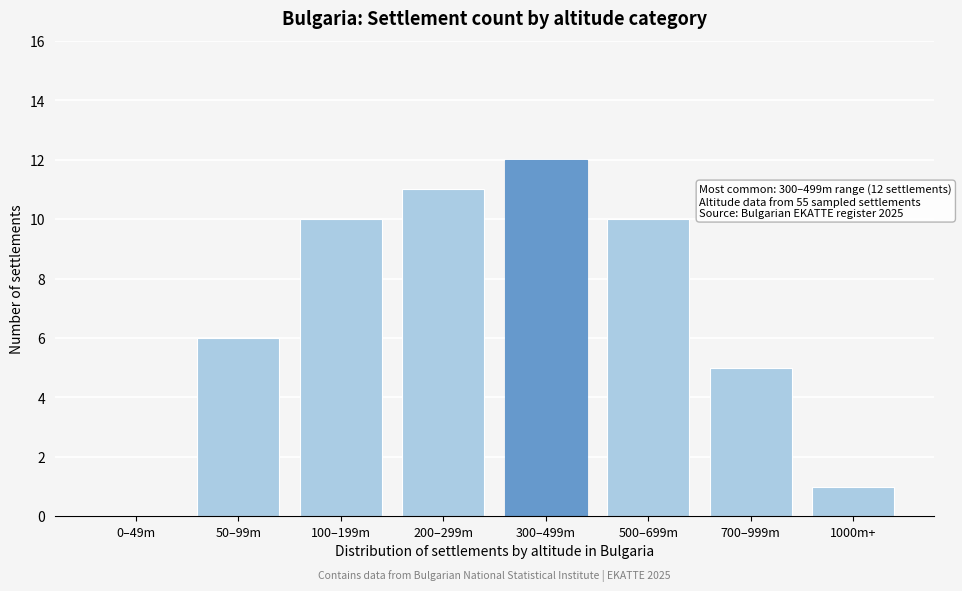

Reading left to right, list all the values displayed in this chart.

0–49m=0	50–99m=6	100–199m=10	200–299m=11	300–499m=12	500–699m=10	700–999m=5	1000m+=1